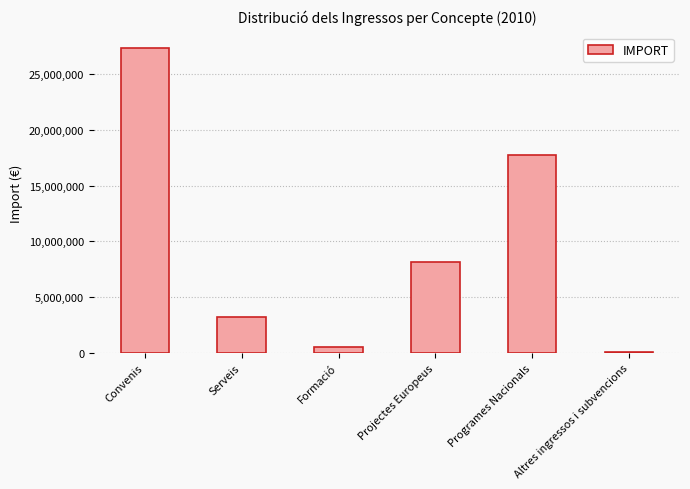

At which label is the value closest to 13686062?

Programes Nacionals